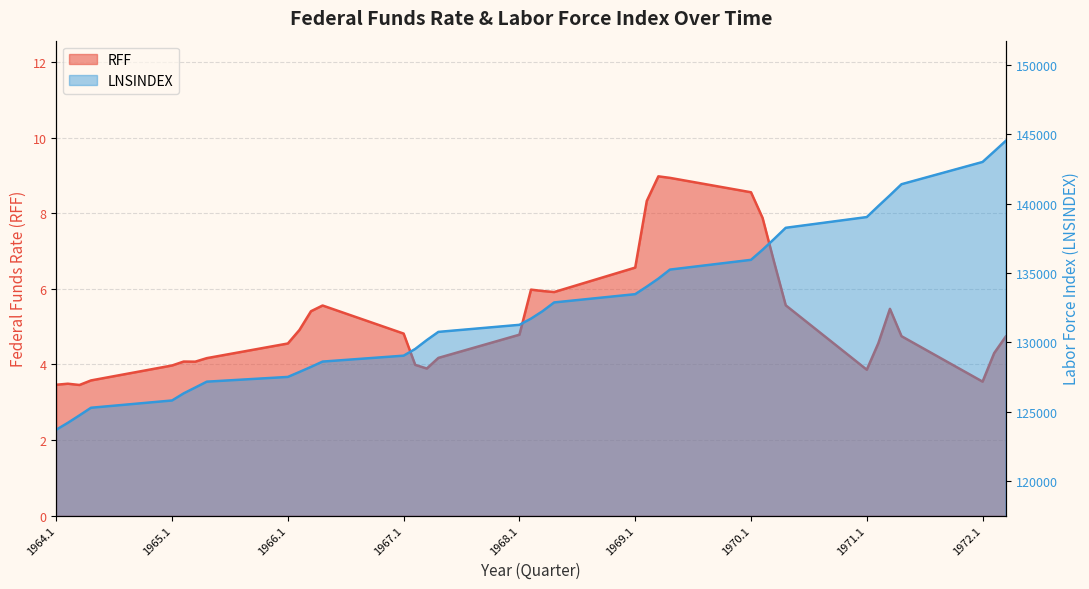

What is the average value of the RFF series?

5.2